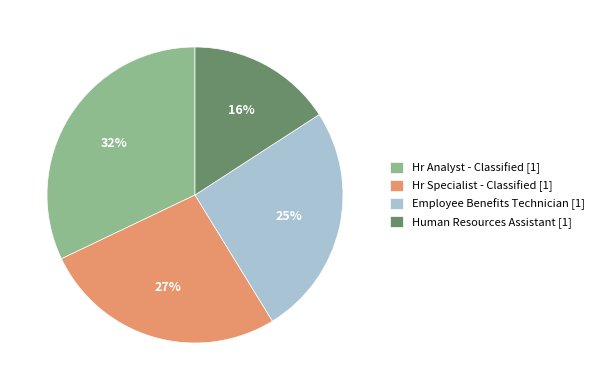

To the nearest percent, what percentage of the pie is Employee Benefits Technician?

25%